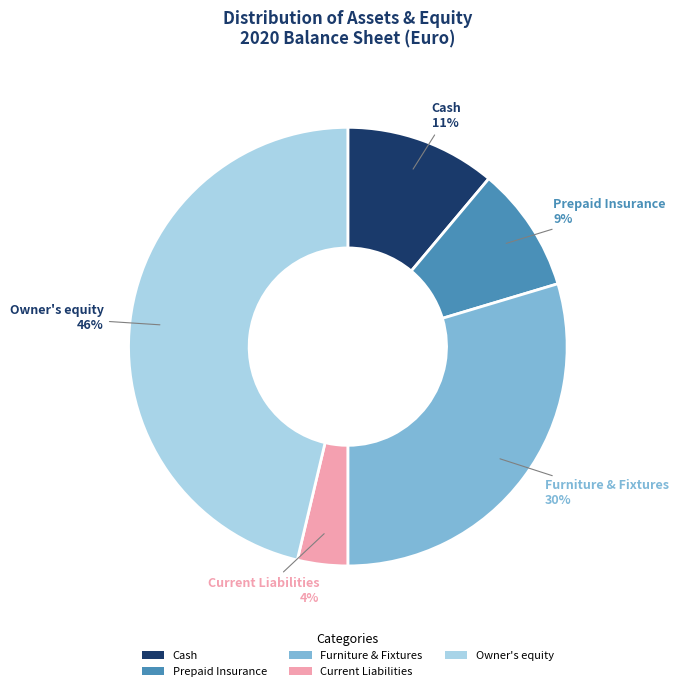

Approximately how many times larger is the value at Cash compared to Prepaid Insurance?

1.2